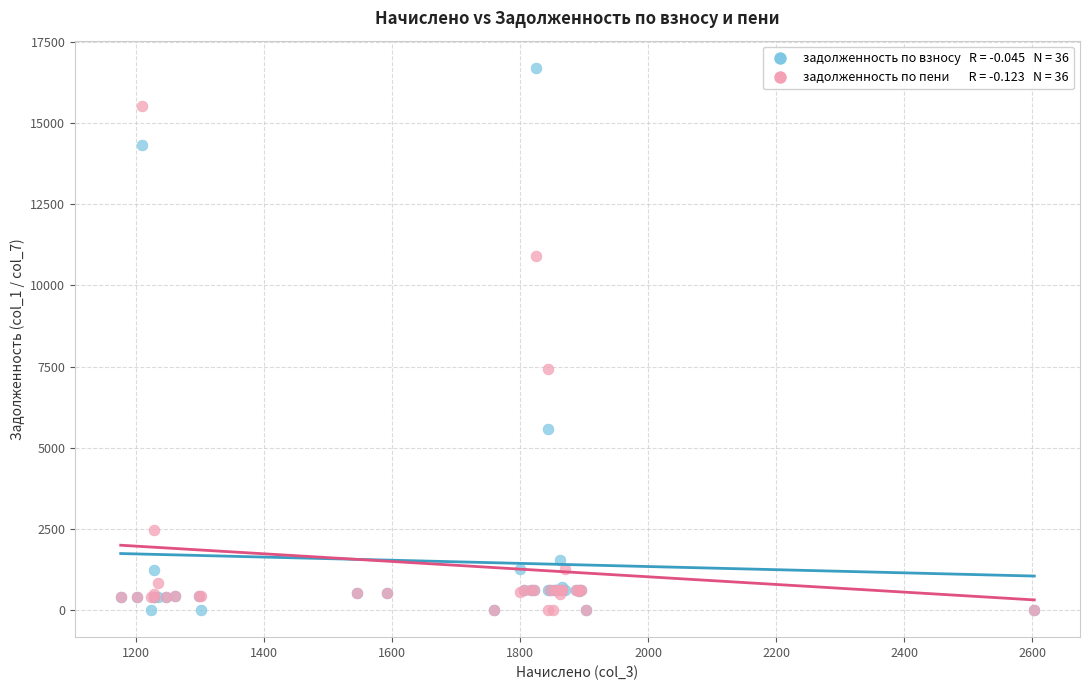

Across all series, what Y value is closest to 8350?

7421.8